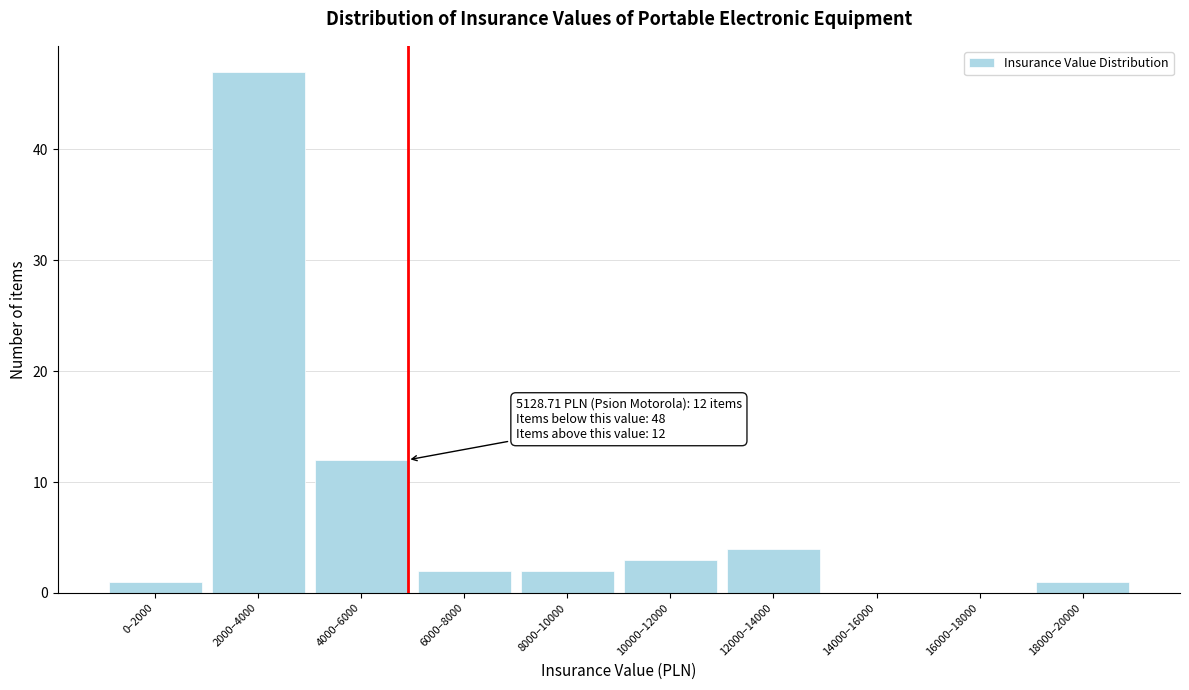

Reading left to right, extract all data points from this chart.

0–2000=1	2000–4000=47	4000–6000=12	6000–8000=2	8000–10000=2	10000–12000=3	12000–14000=4	14000–16000=0	16000–18000=0	18000–20000=1